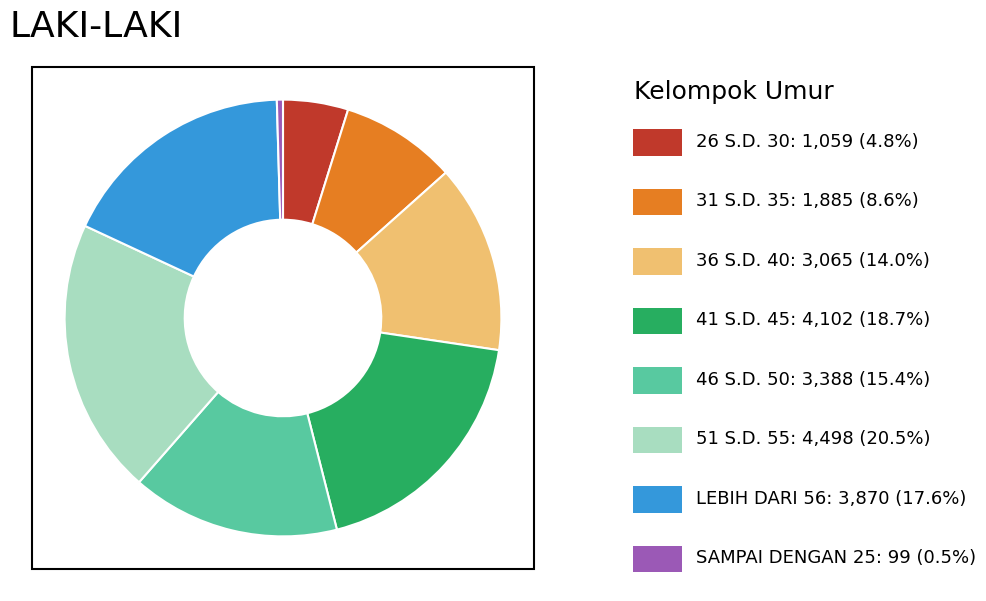

Is there any slice that represents more than half of the pie?

No